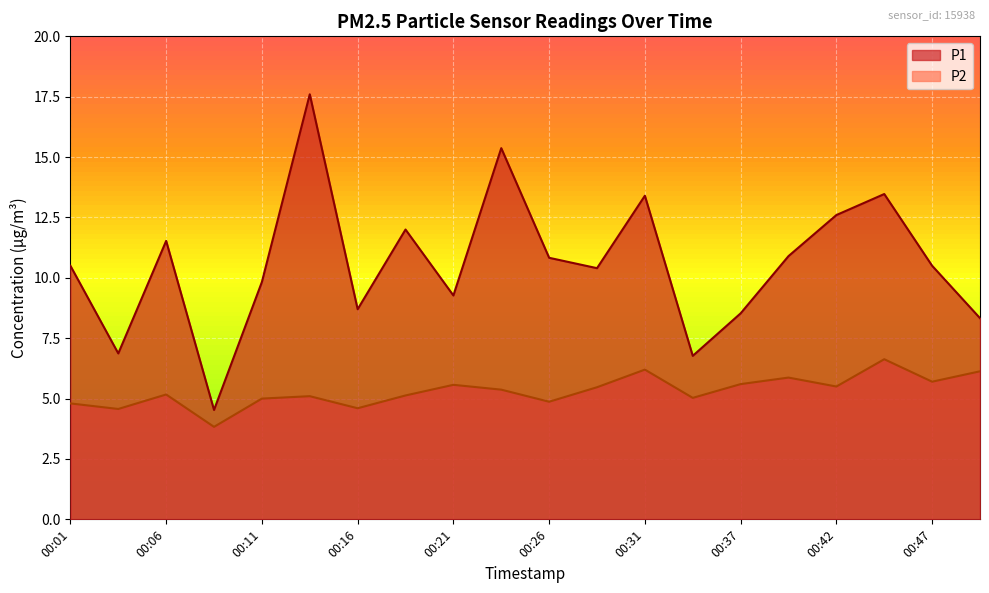

Read the P1 value at 00:03.

6.9